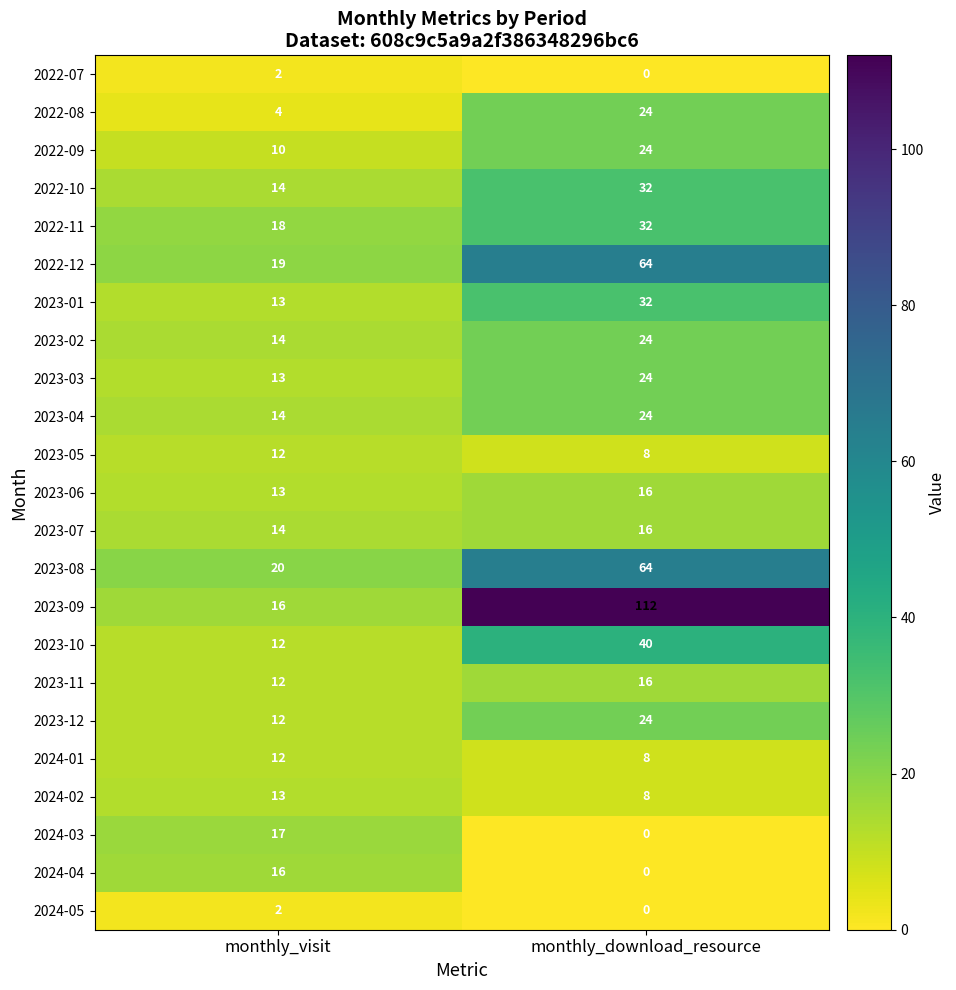

What is the average value of the 2022-10 series?

23